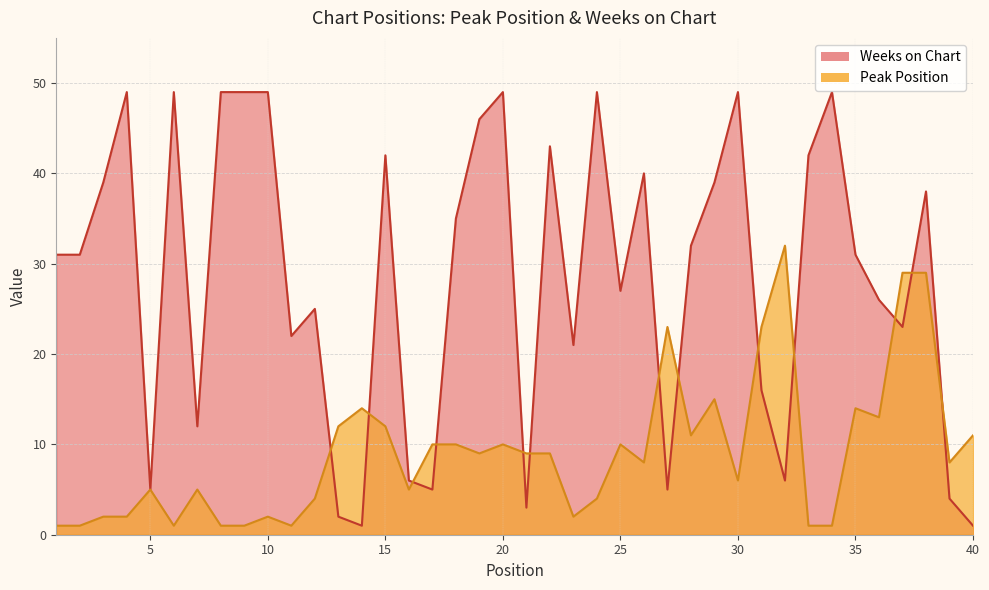

True or false: Peak Position has more than 0 interior local peaks.

True